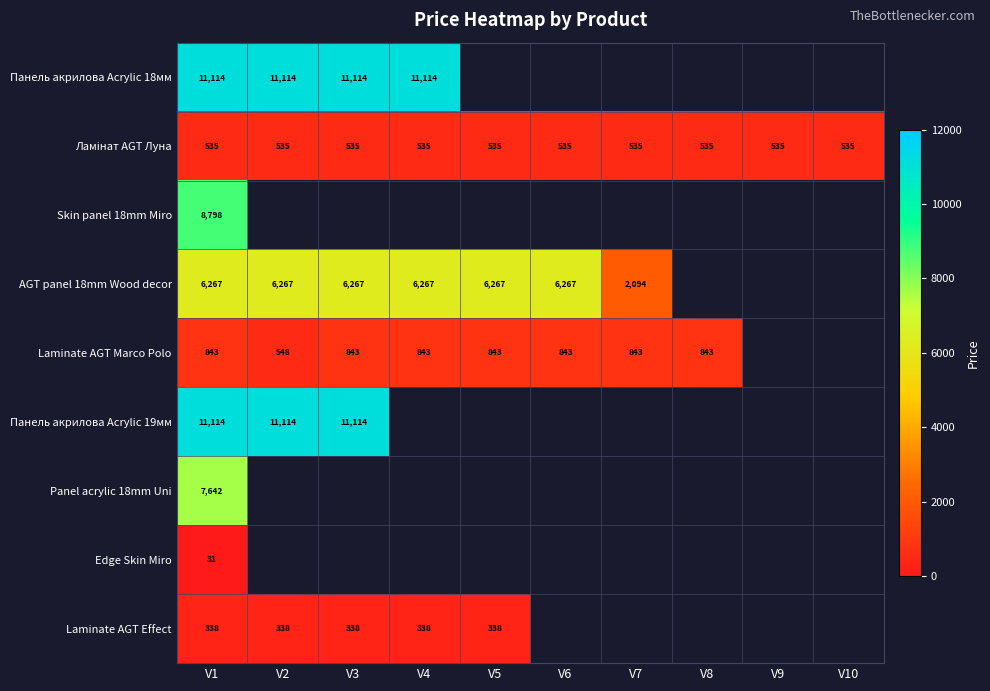

Is the value of Panel acrylic 18mm Uni at V1 greater than the value of Laminate AGT Effect at V3?

Yes